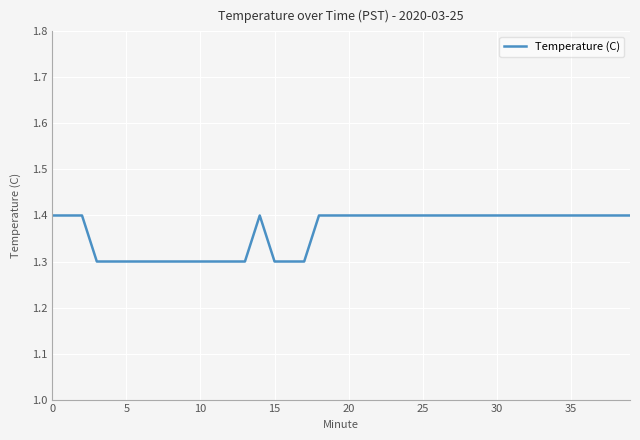

What is the smallest value displayed?

1.3